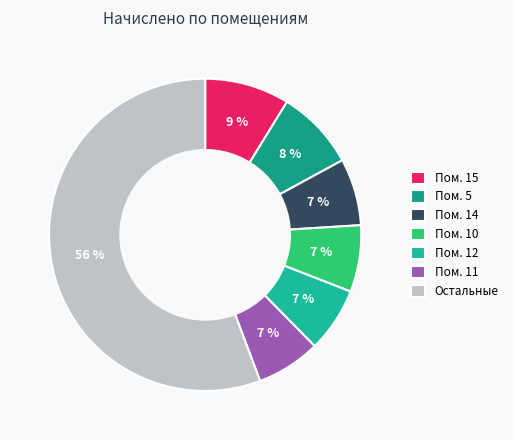

To the nearest percent, what is the difference between the largest and smallest slice percentages?

49%